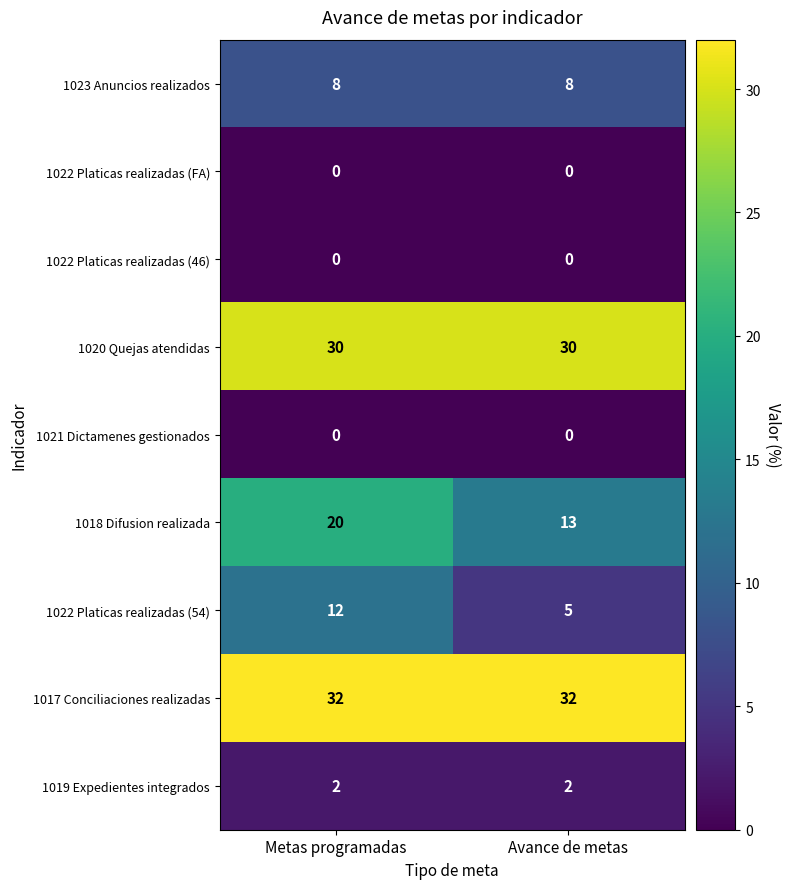

What is the difference between the highest and lowest values at Metas programadas?

32